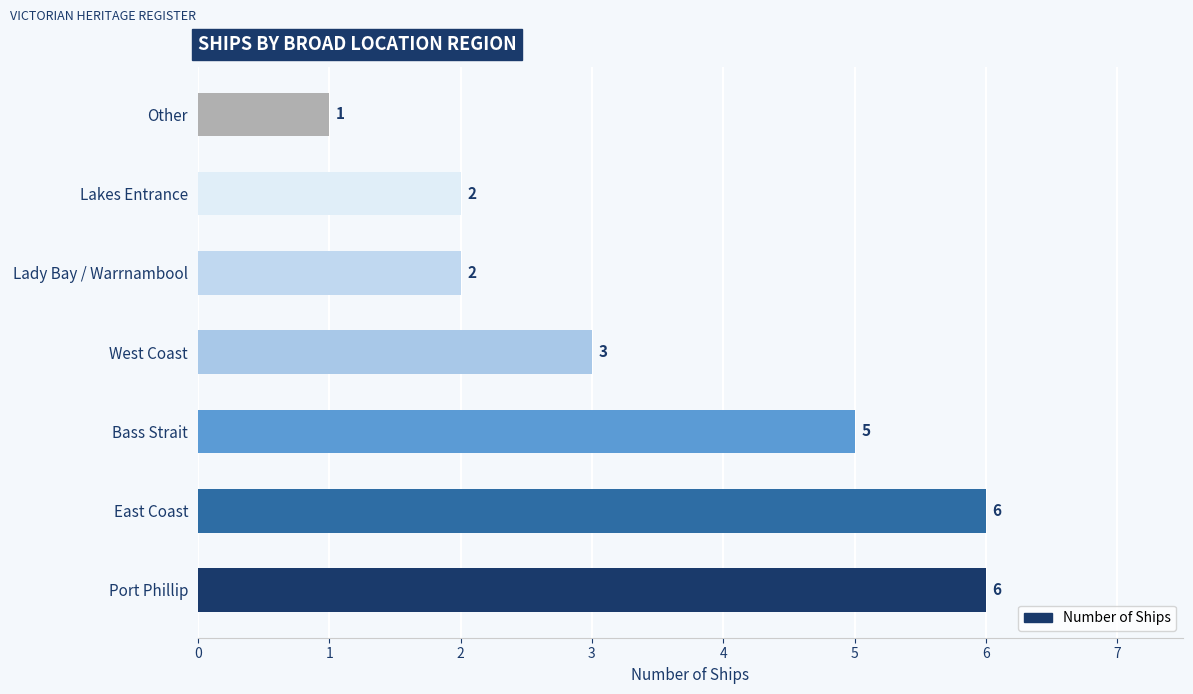

Which has a higher value, East Coast or West Coast?

East Coast